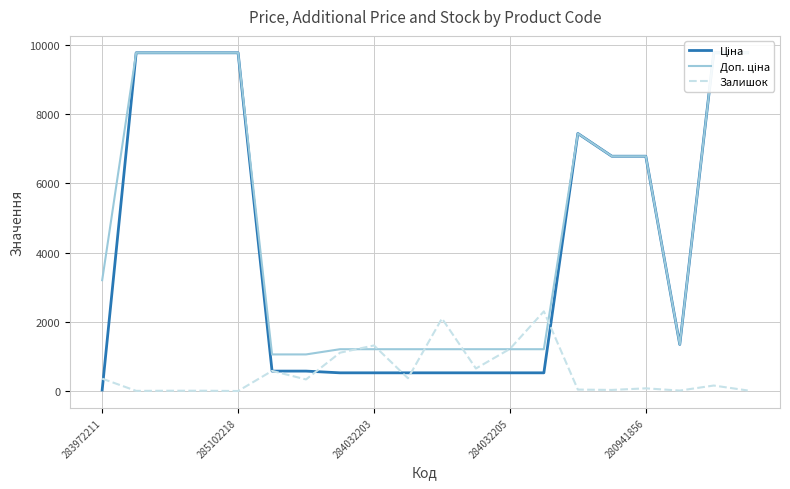

What is the highest value of the Ціна series?

9775.5